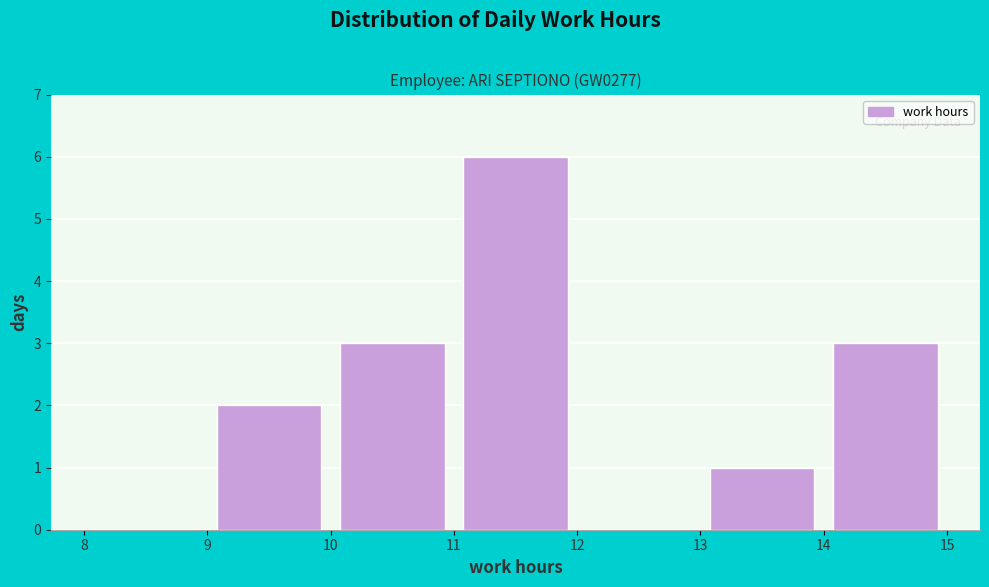

Reading left to right, transcribe this chart: for each bar, give the range it covers on the x-axis and its height. The values are not printed on the chart, so give them approximately, as read against the axis.

8 to 9: 0
9 to 10: 2
10 to 11: 3
11 to 12: 6
12 to 13: 0
13 to 14: 1
14 to 15: 3